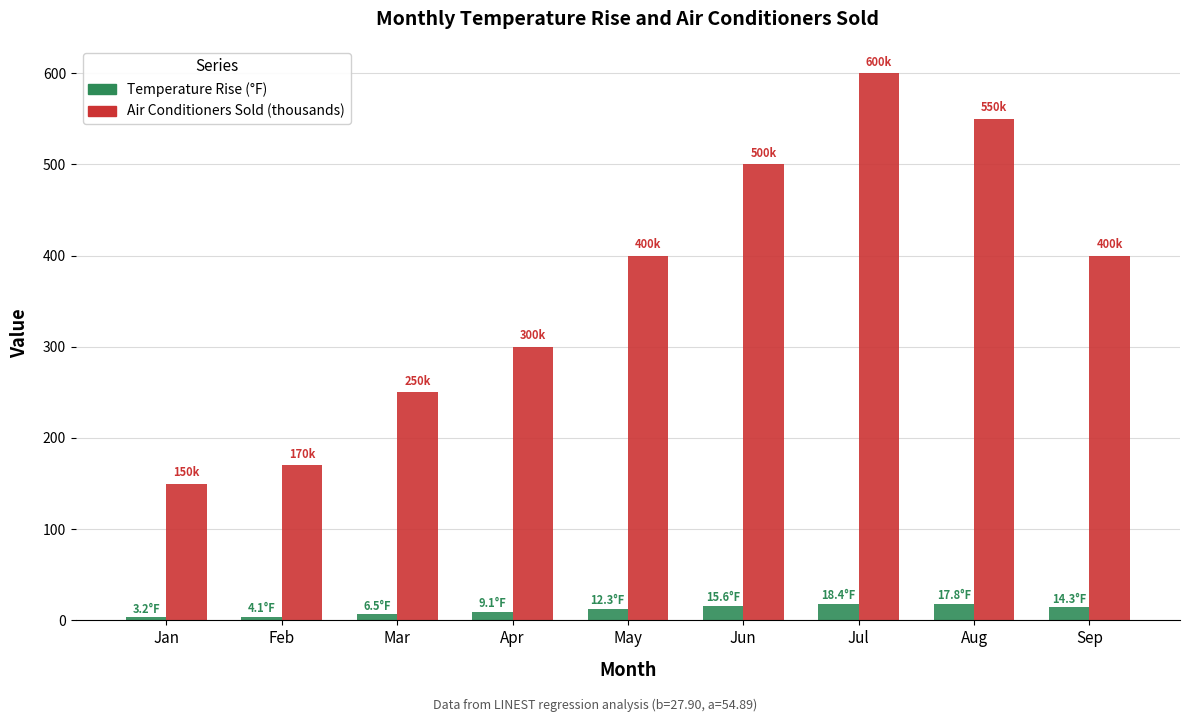

At which category is the sum across all series the highest?

Jul